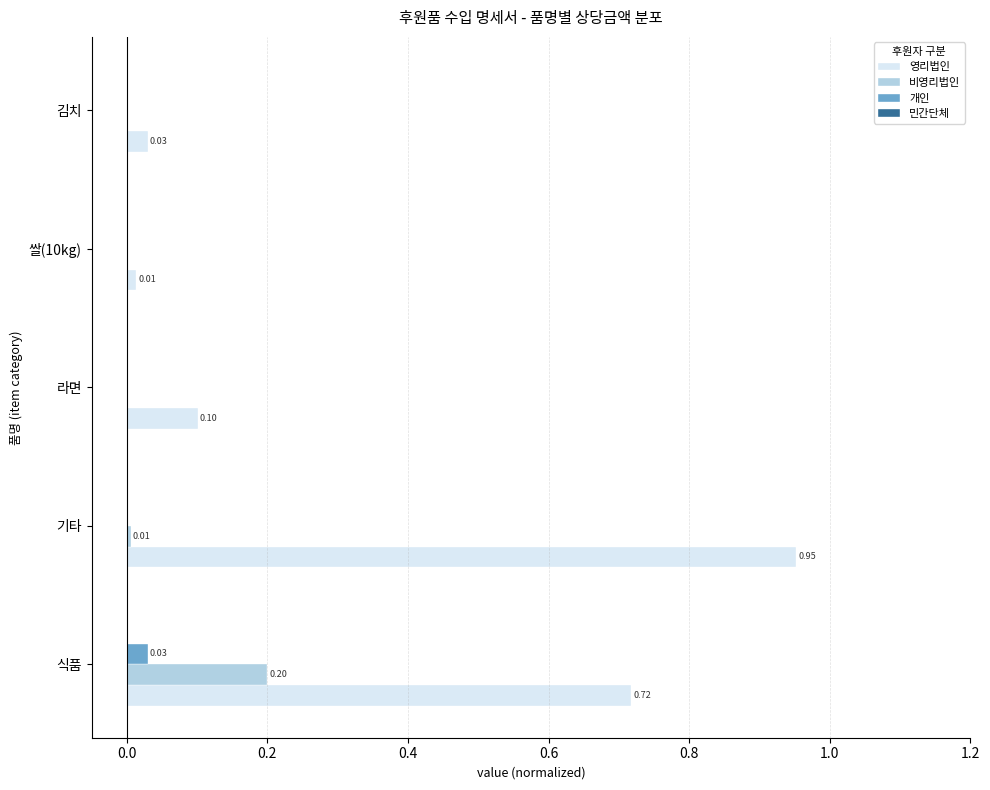

Between 기타 and 라면, which series saw the biggest shift?

영리법인